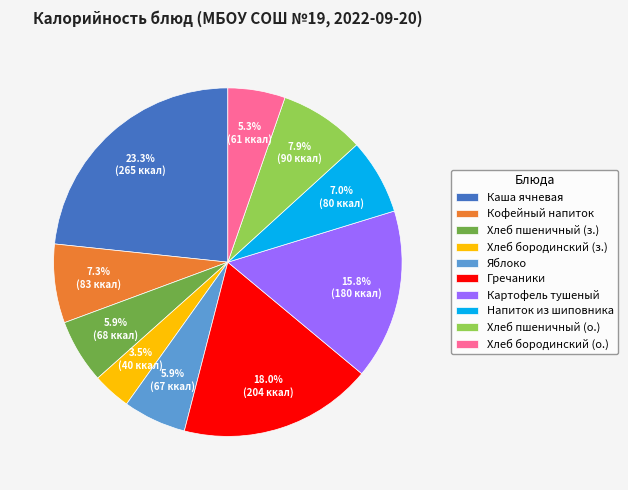

To the nearest percent, what is the average slice percentage?

10%